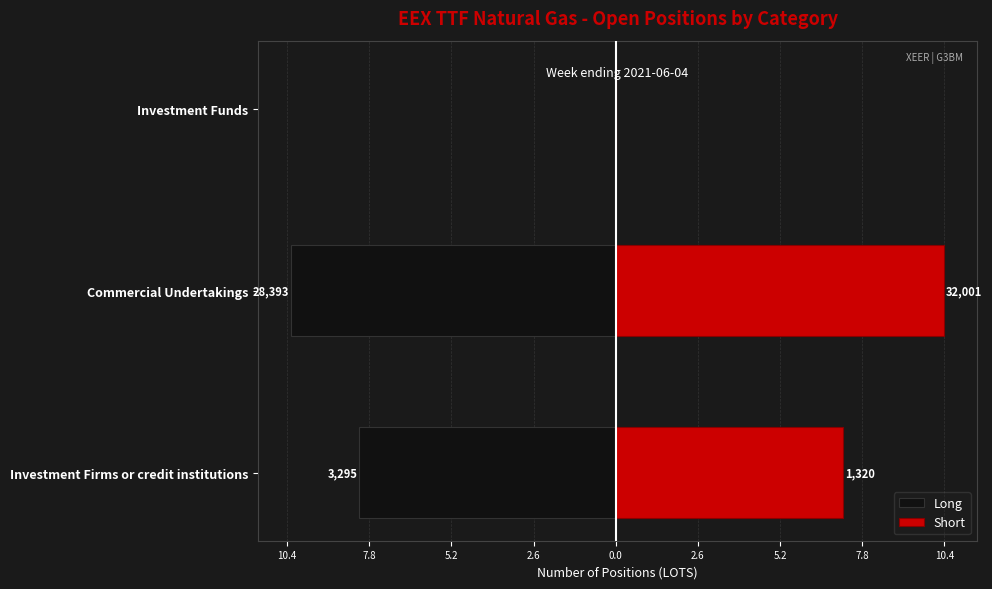

What is the average value of the Short series?

5.9